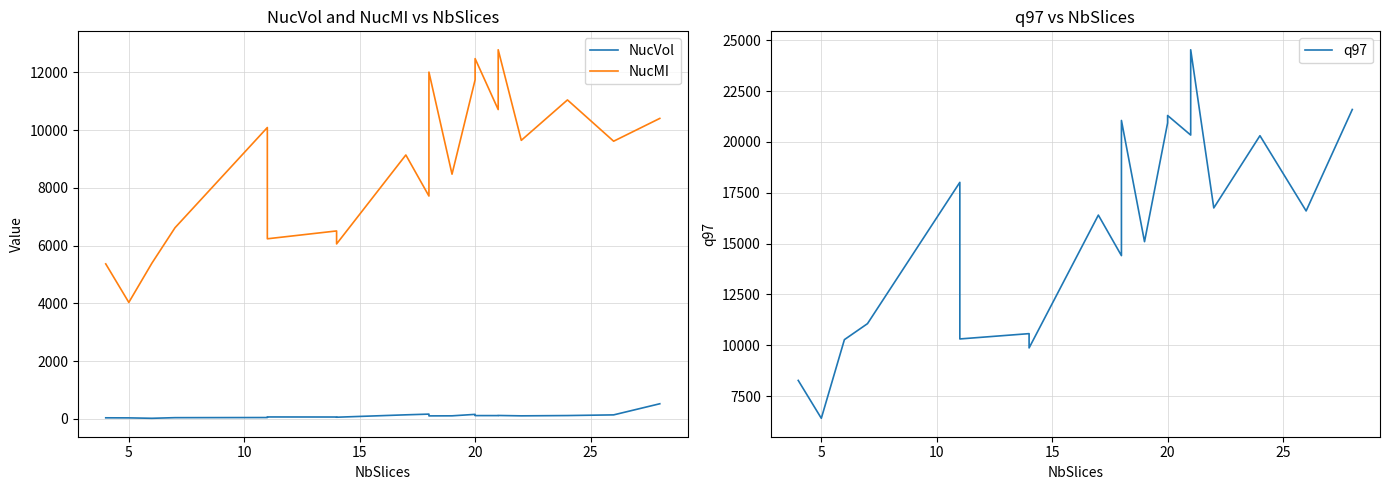

The value of NucMI at 10 is 17193.2. True or false?

False